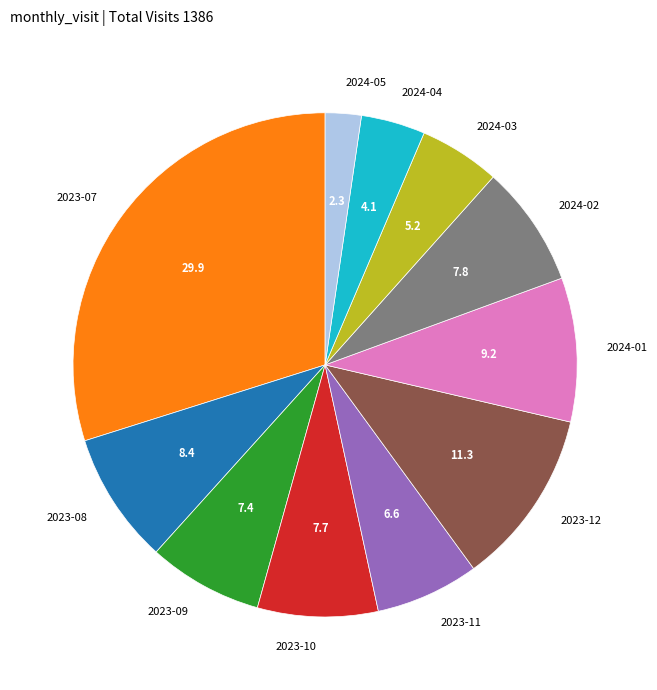

Is there a majority slice in this chart?

No